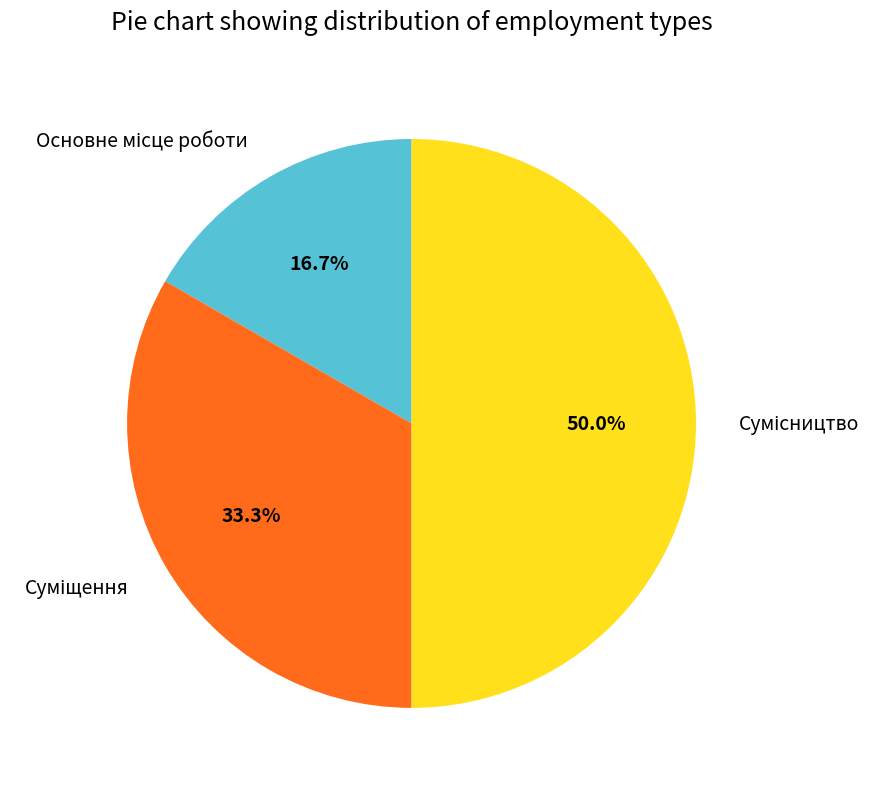

Is Суміщення the majority of the pie?

No